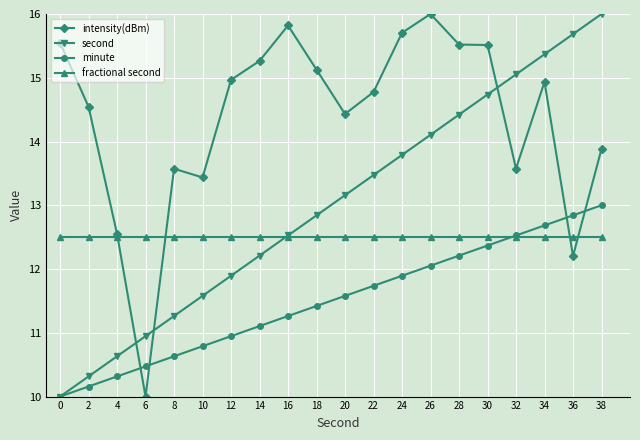

Between which two adjacent categories do intensity(dBm) and minute first intersect?

4 and 6